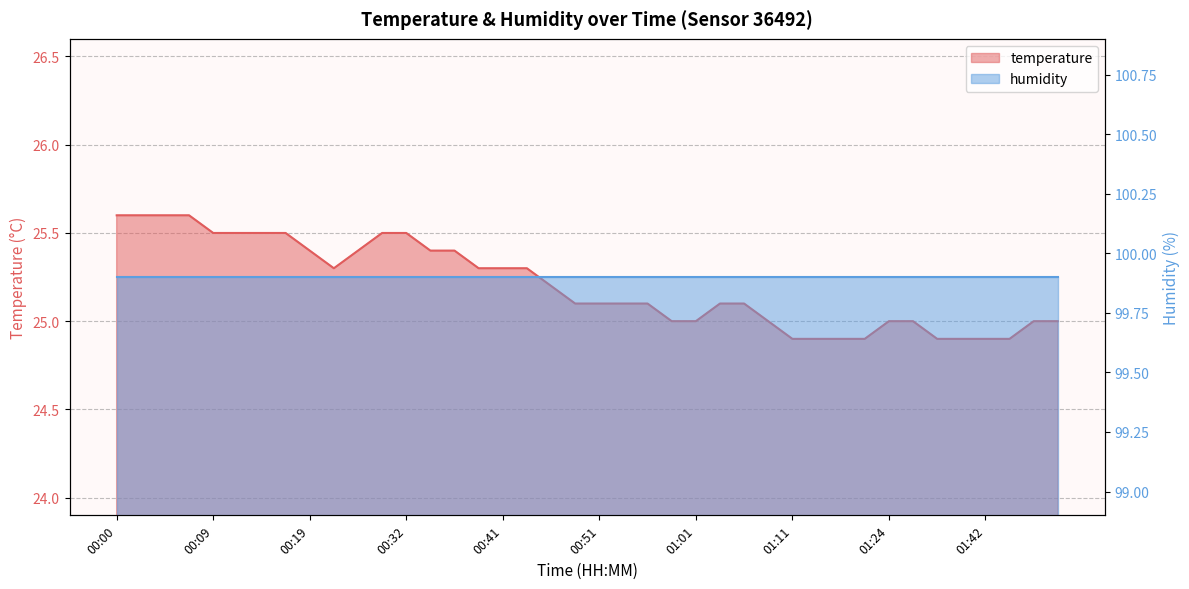

What is the average value?

25.2